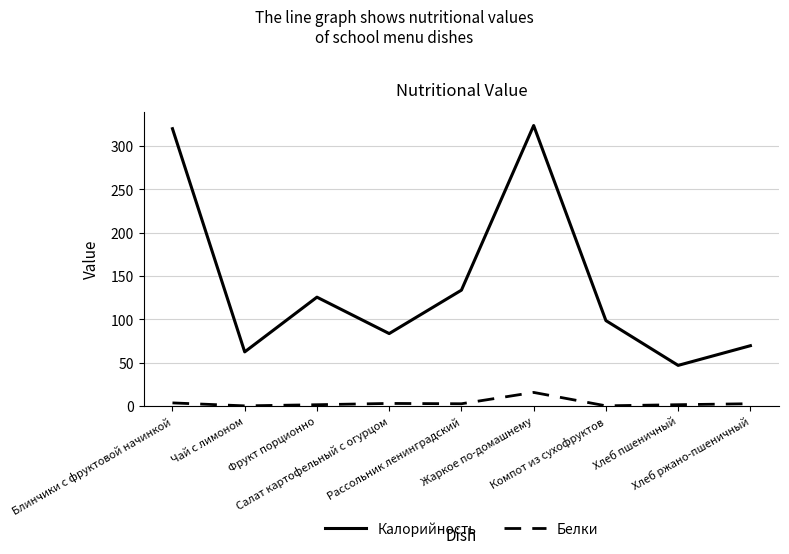

True or false: Белки and Калорийность intersect in this chart.

False